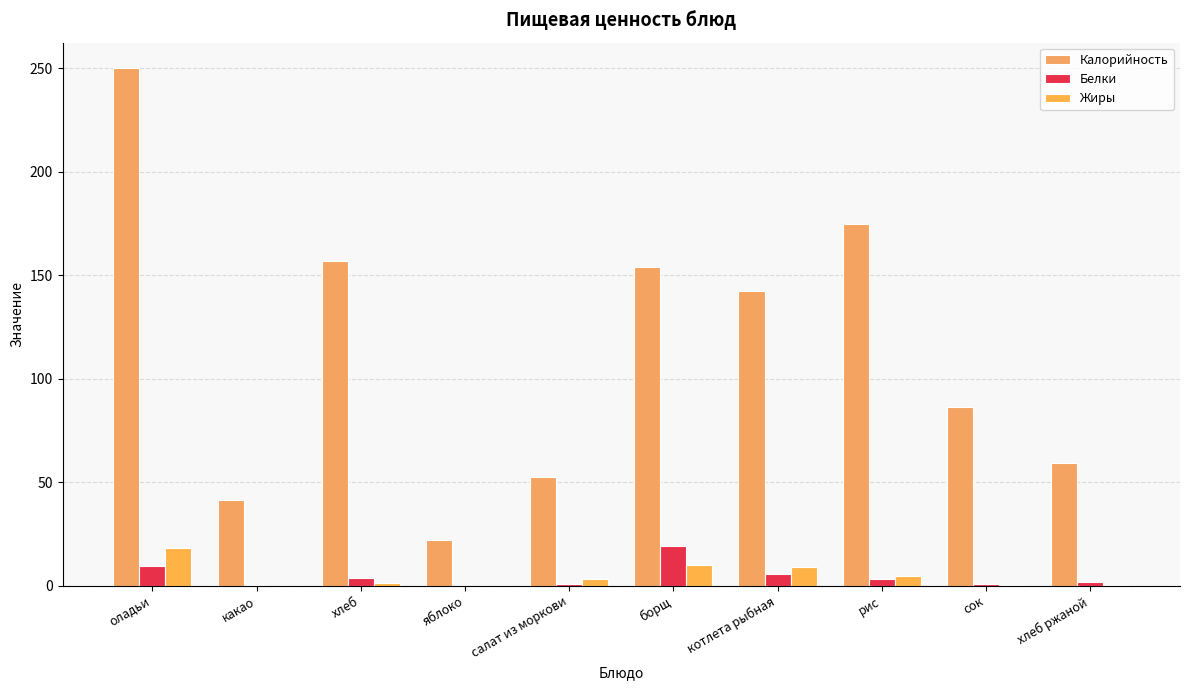

The value of Жиры at сок is 0.2. True or false?

True